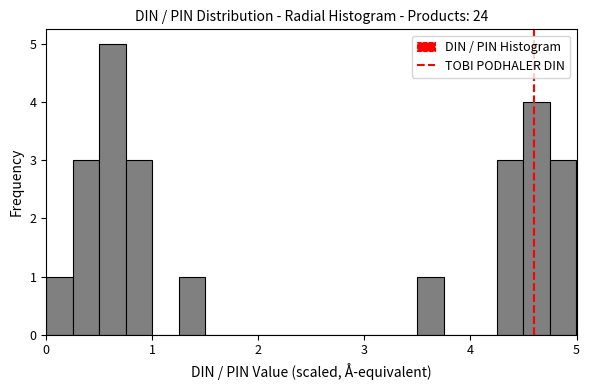

Around what value on the x-axis is the tallest bar? Give the approximate position of its centre, as read against the axis.

0.6